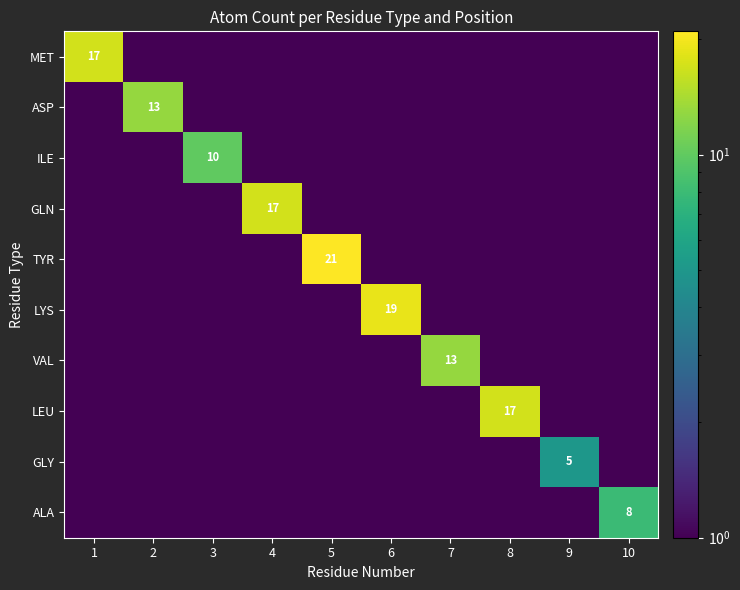

Which category has the highest value across all series?

5